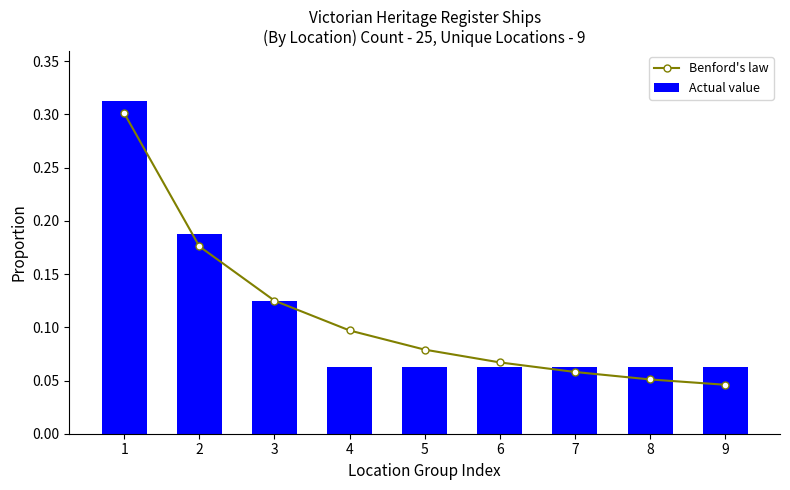

Where is Benford's law nearest to the value 0?

9